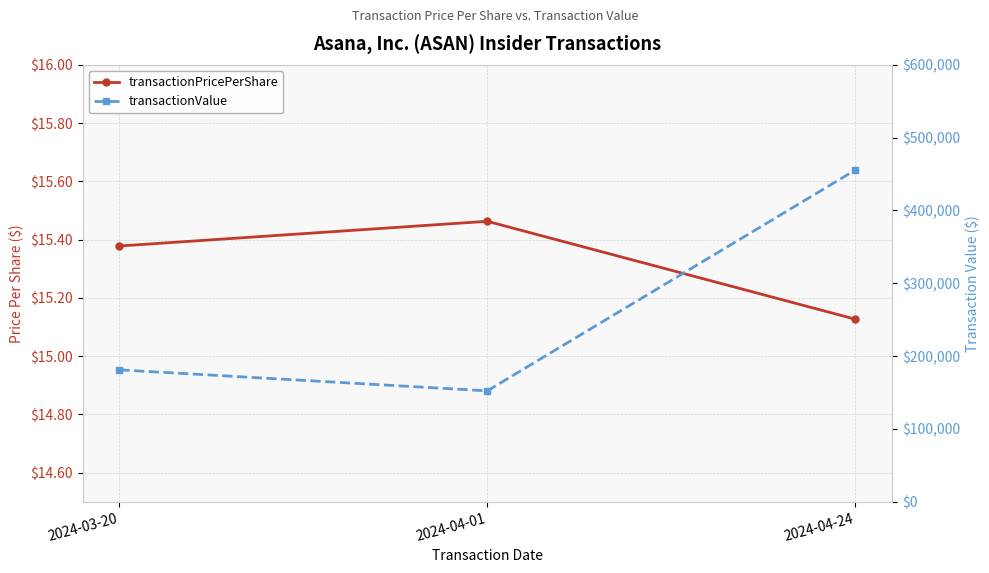

What position from the left is 2024-03-20?

1